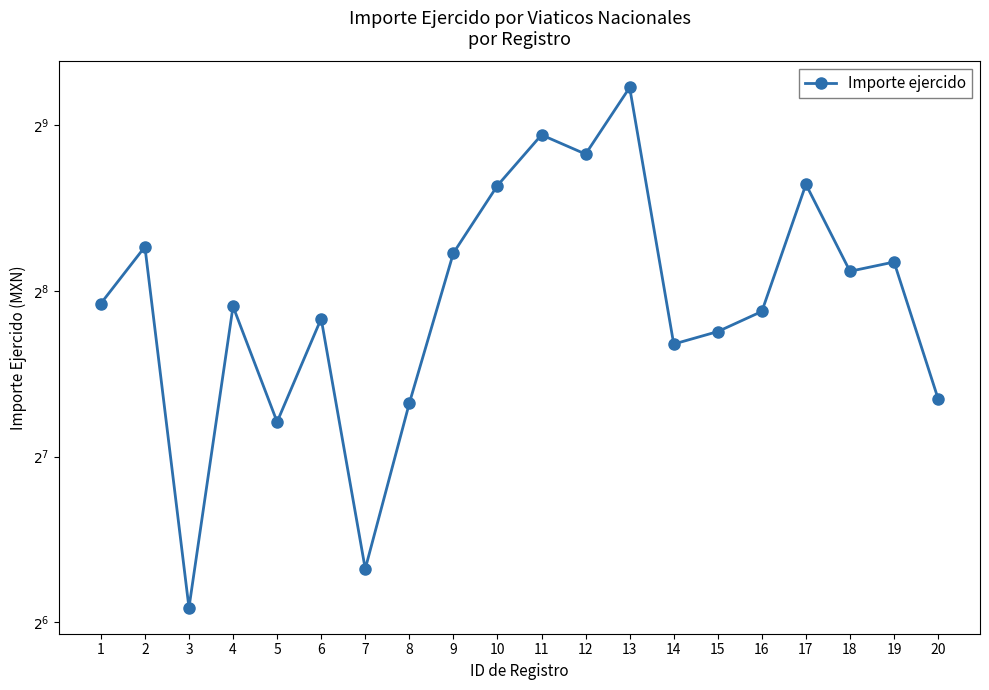

What is the difference between the maximum and minimum values?

532.0